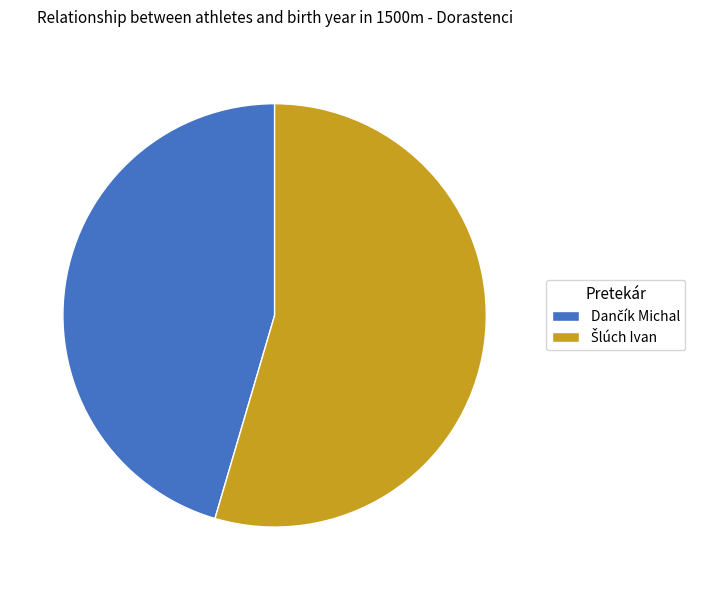

How many segments does this pie chart have?

2